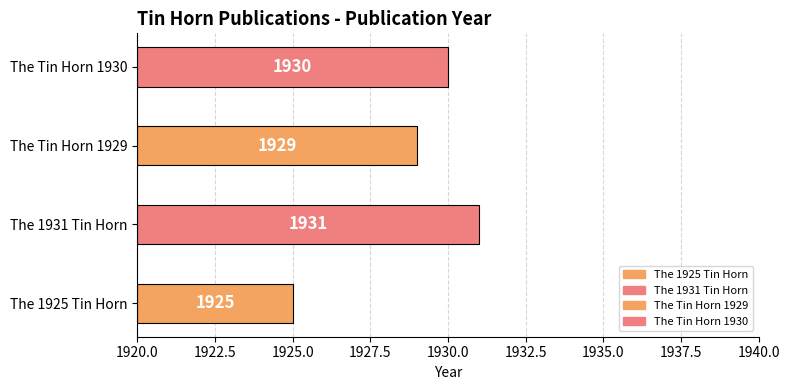

How many values are below 1930?

2